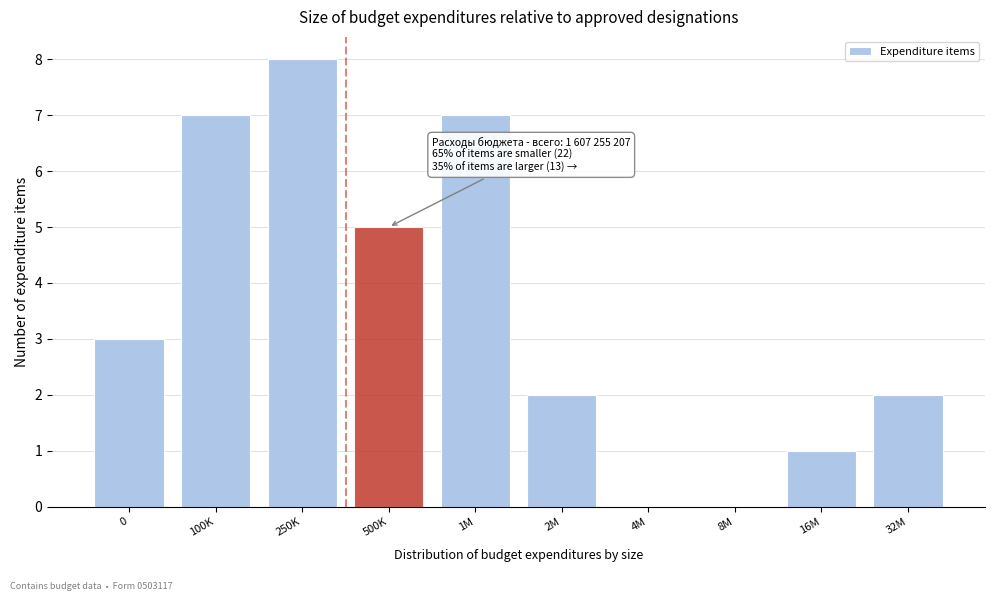

Reading right to left, what are all the values shown in this chart?

32M=2	16M=1	8M=0	4M=0	2M=2	1M=7	500K=5	250K=8	100K=7	0=3